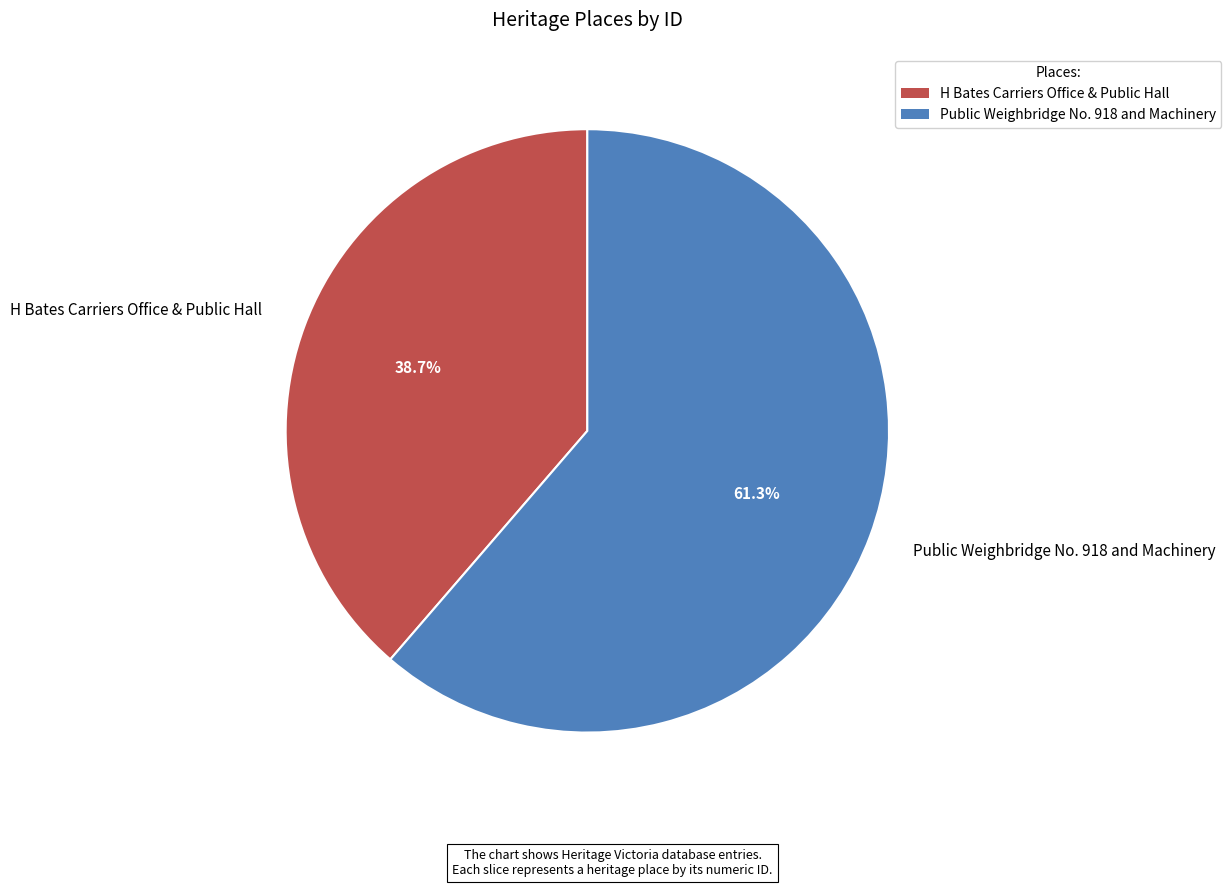

Between Public Weighbridge No. 918 and Machinery and H Bates Carriers Office & Public Hall, which is larger?

Public Weighbridge No. 918 and Machinery